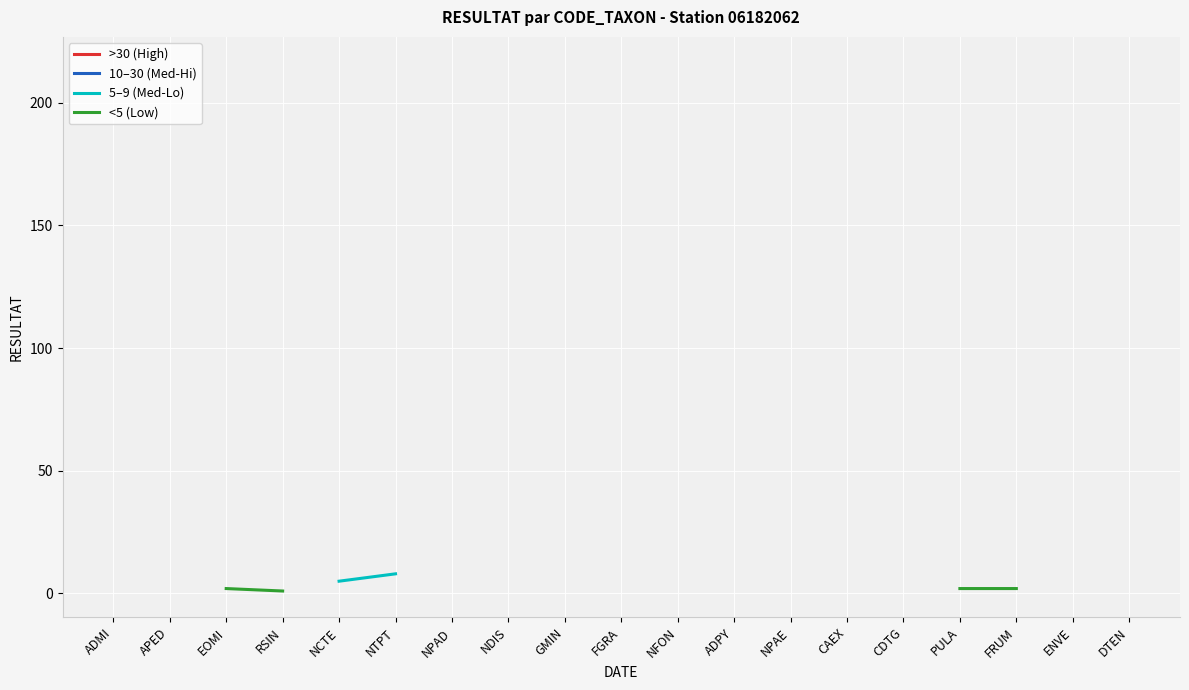

True or false: 10–30 (Med-Hi) and <5 (Low) cross at least once.

False